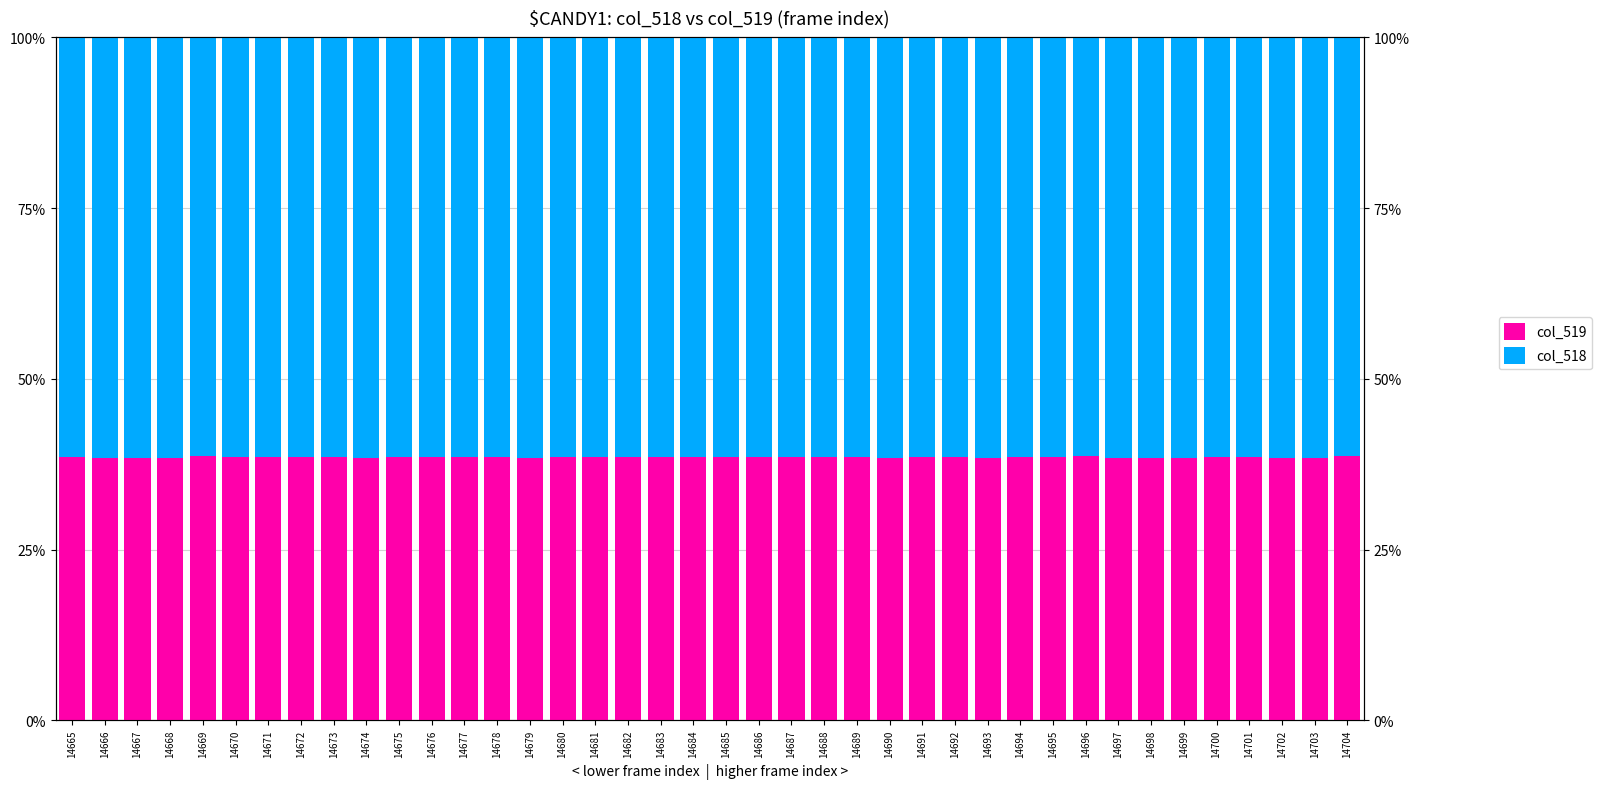

What is the total value across all series at 14688?

100.0